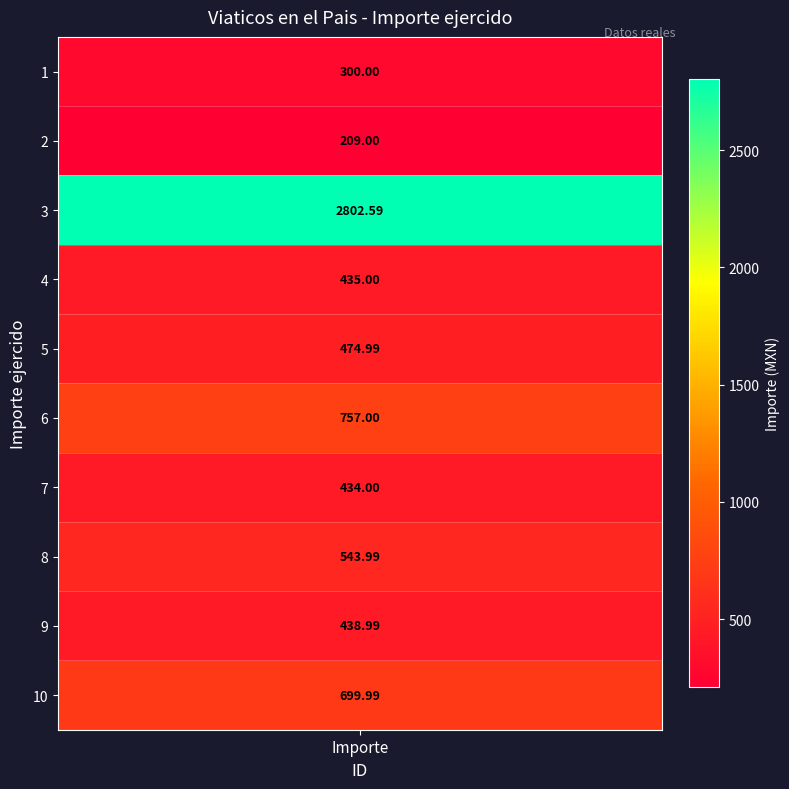

Is it true that the value at 2 is 120.1?

False